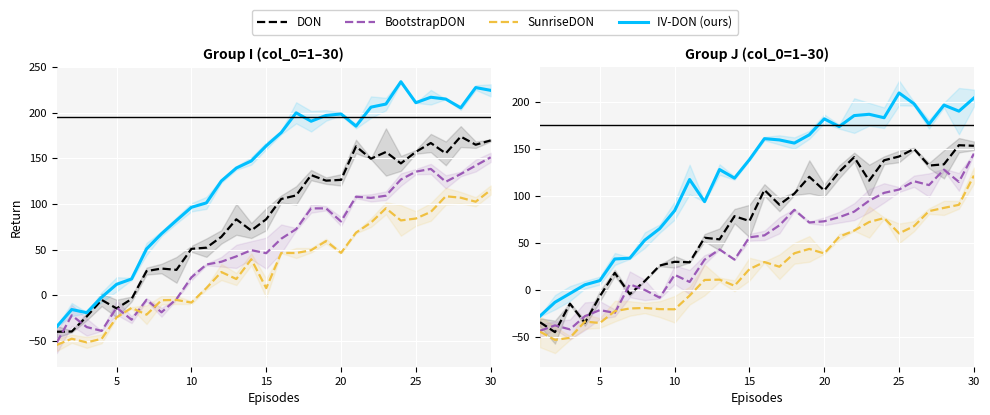

How many negative values does the SunriseDON series have?

10